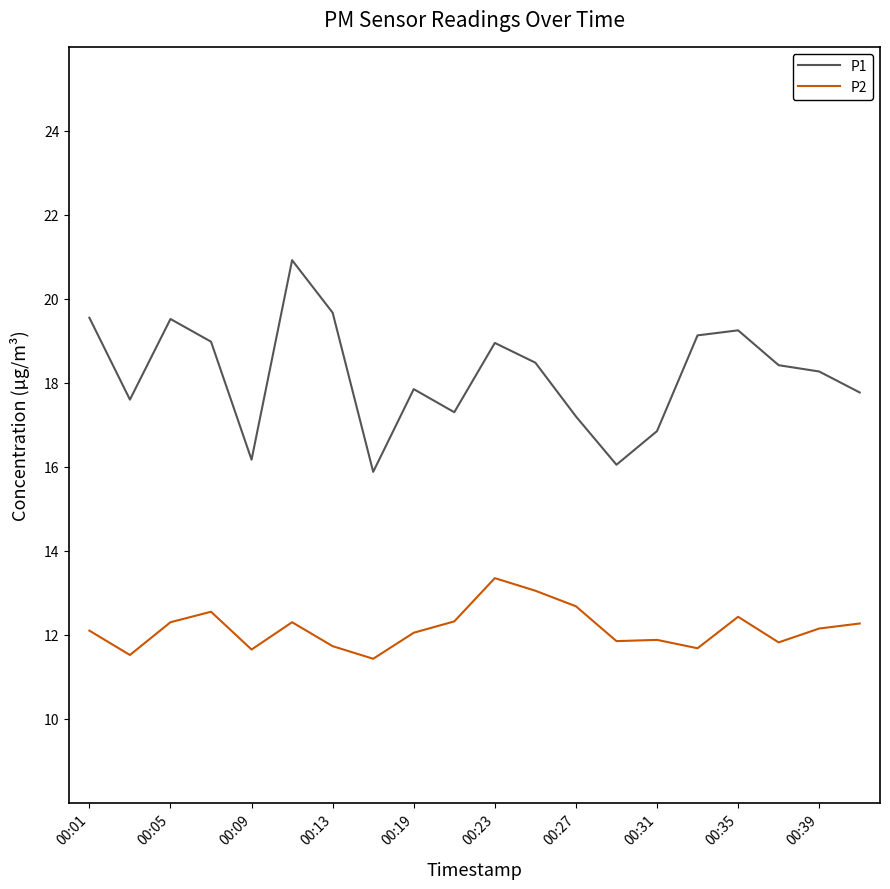

Which series has the widest spread of values?

P1